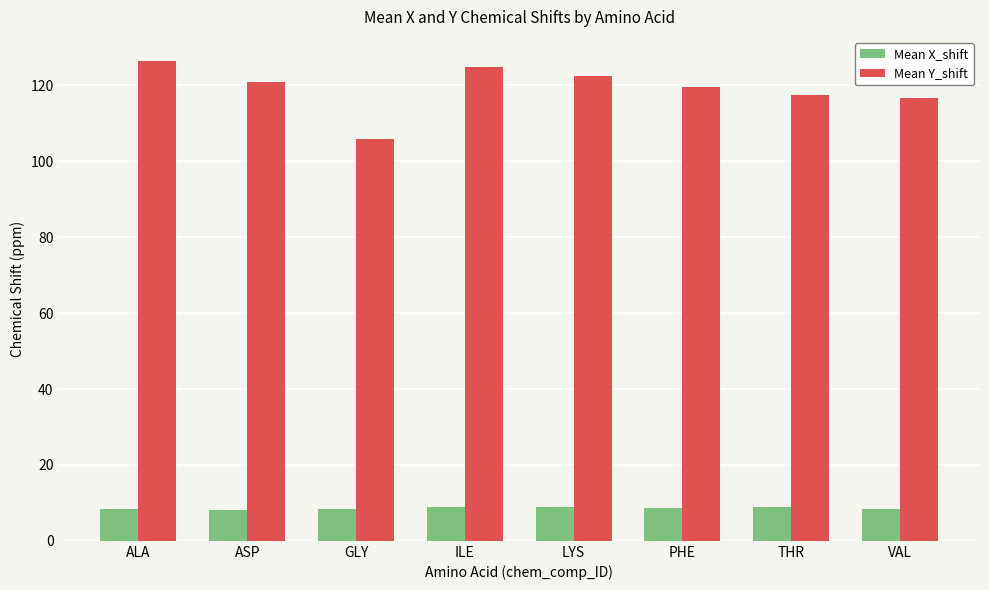

What is the value of the Mean Y_shift bar at the 6th from the left?

119.7